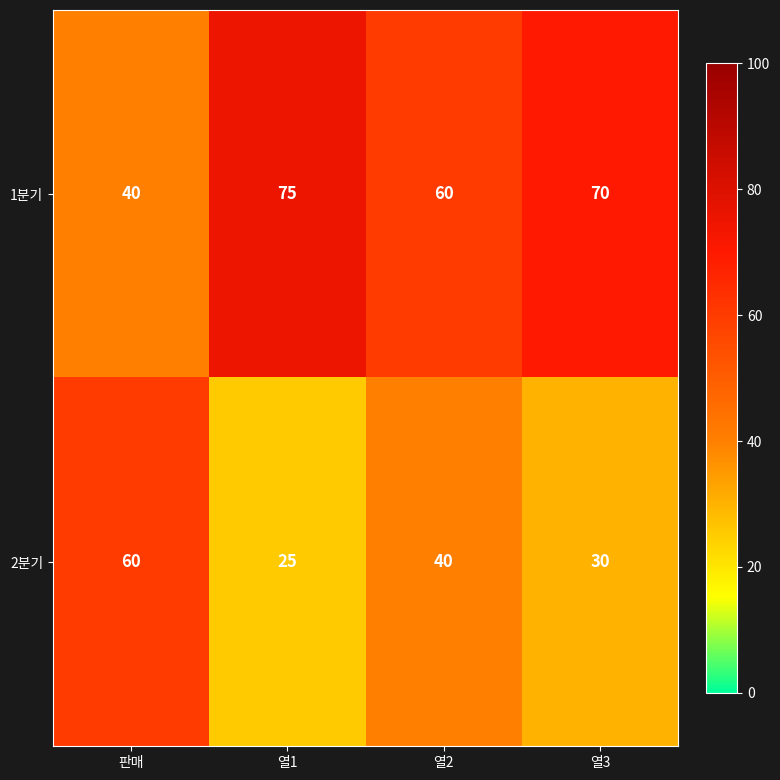

Reading left to right, list all the values displayed in this chart.

1분기: 40	75	60	70
2분기: 60	25	40	30